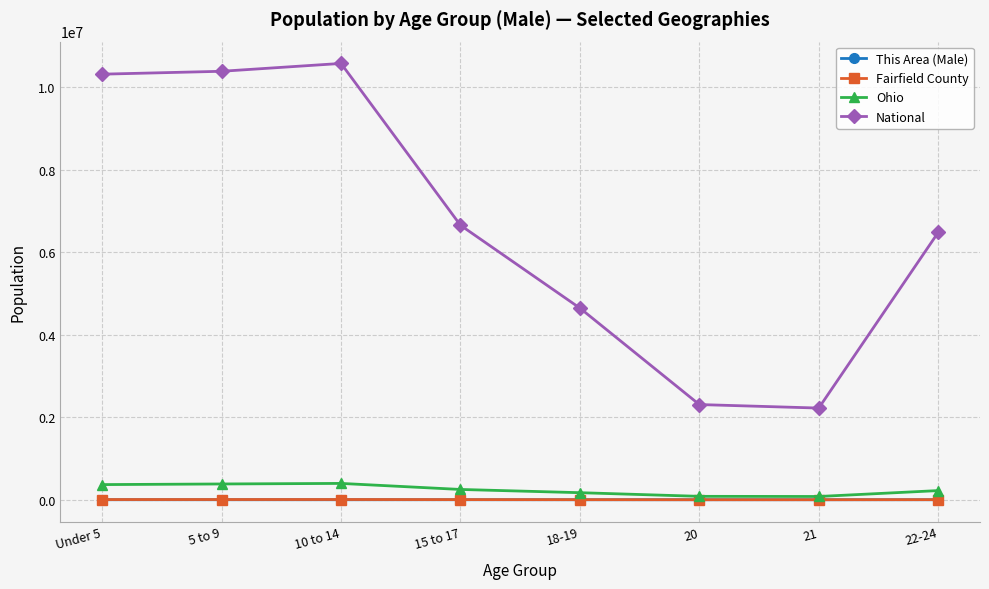

Which series has the widest spread of values?

National